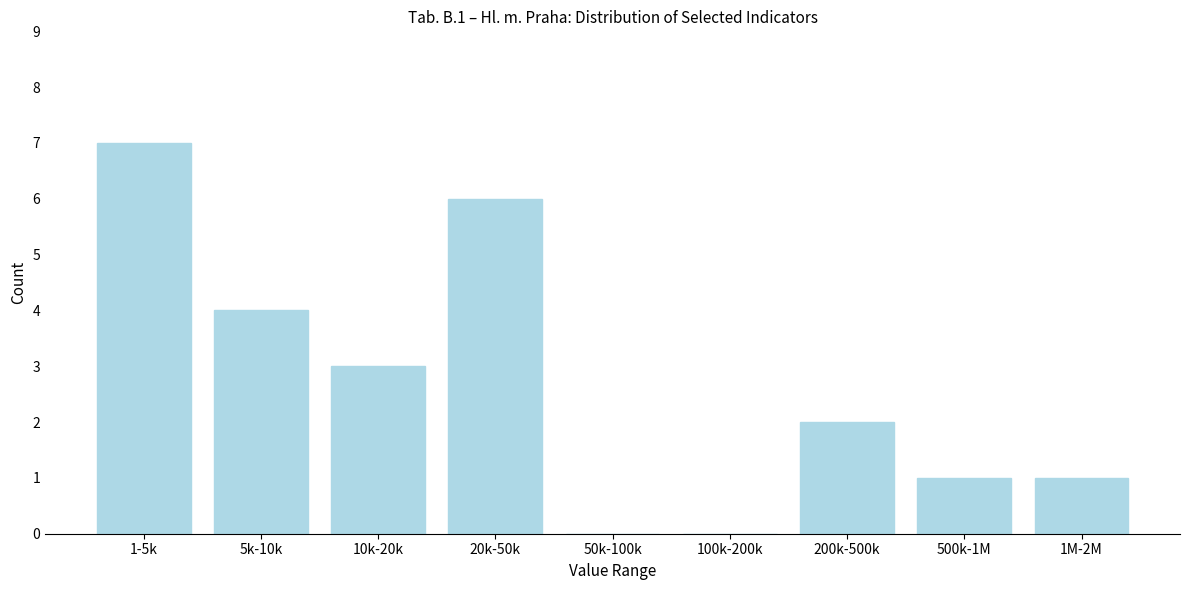

Reading left to right, transcribe all the data shown in this chart.

1-5k=7	5k-10k=4	10k-20k=3	20k-50k=6	50k-100k=0	100k-200k=0	200k-500k=2	500k-1M=1	1M-2M=1